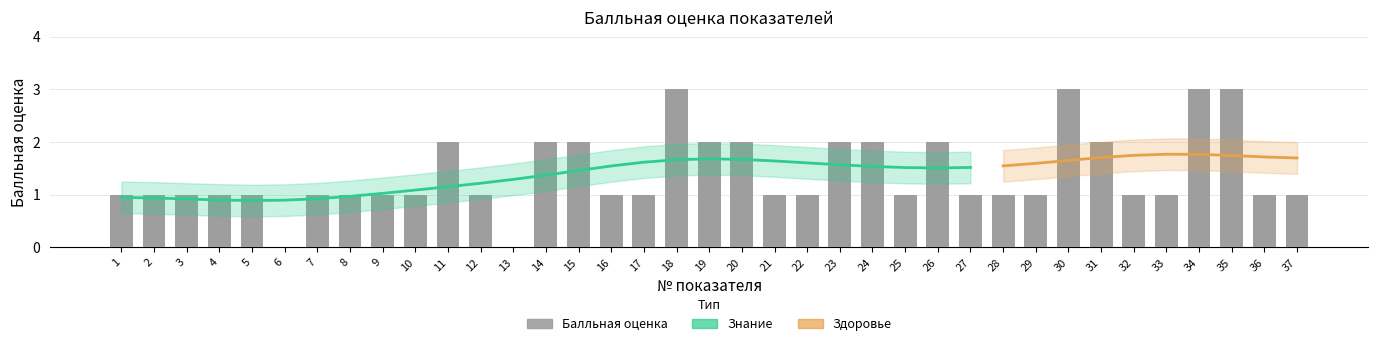

At which label does the data first exceed 1?

11